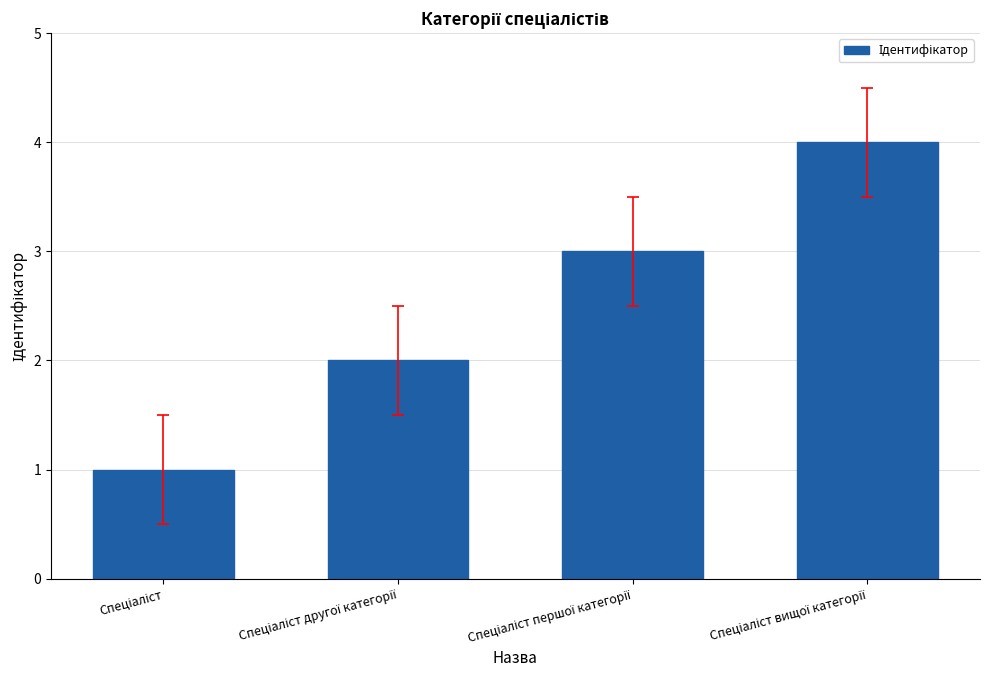

What is the maximum value shown in the chart?

4